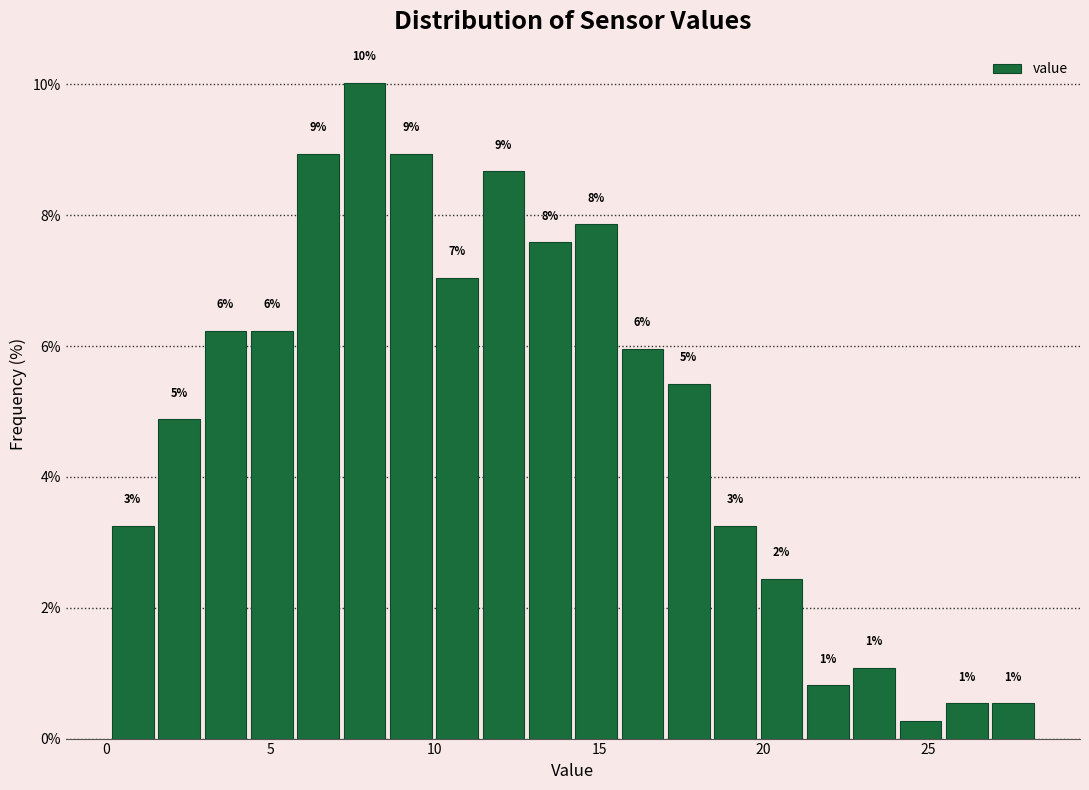

Around what value on the x-axis is the tallest bar? Give the approximate position of its centre, as read against the axis.

8.0